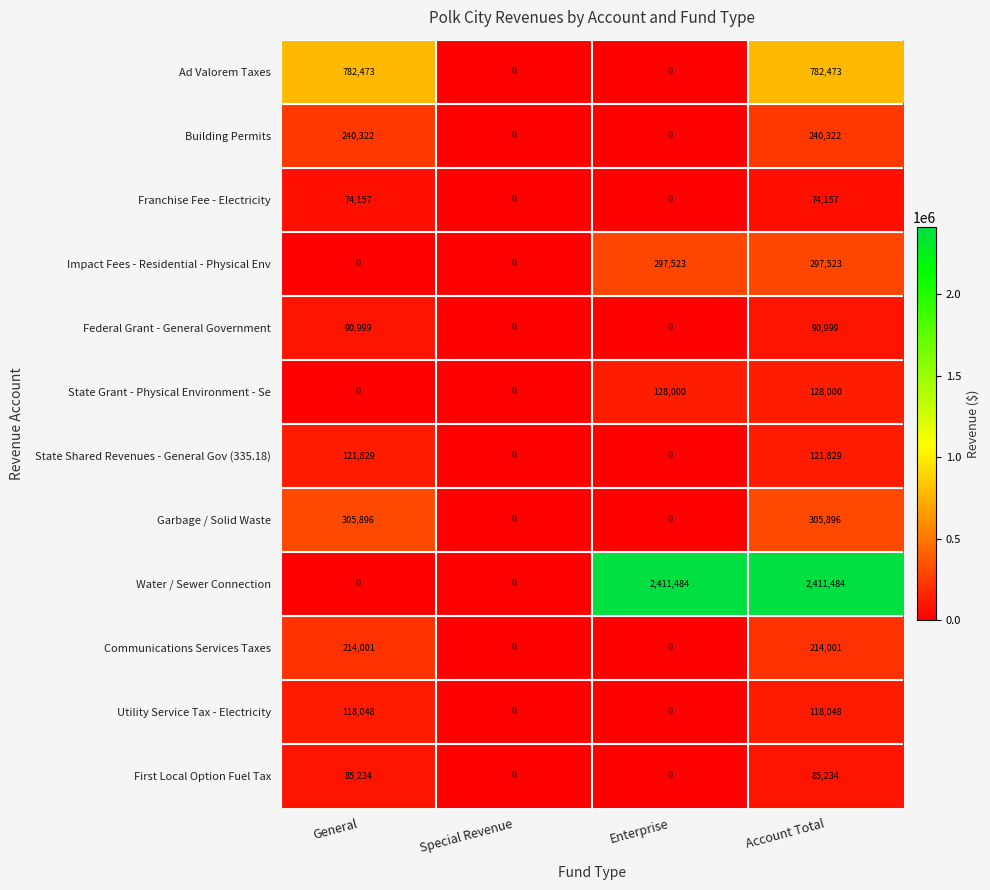

Read the State Shared Revenues - General Gov (335.18) value at General.

121829